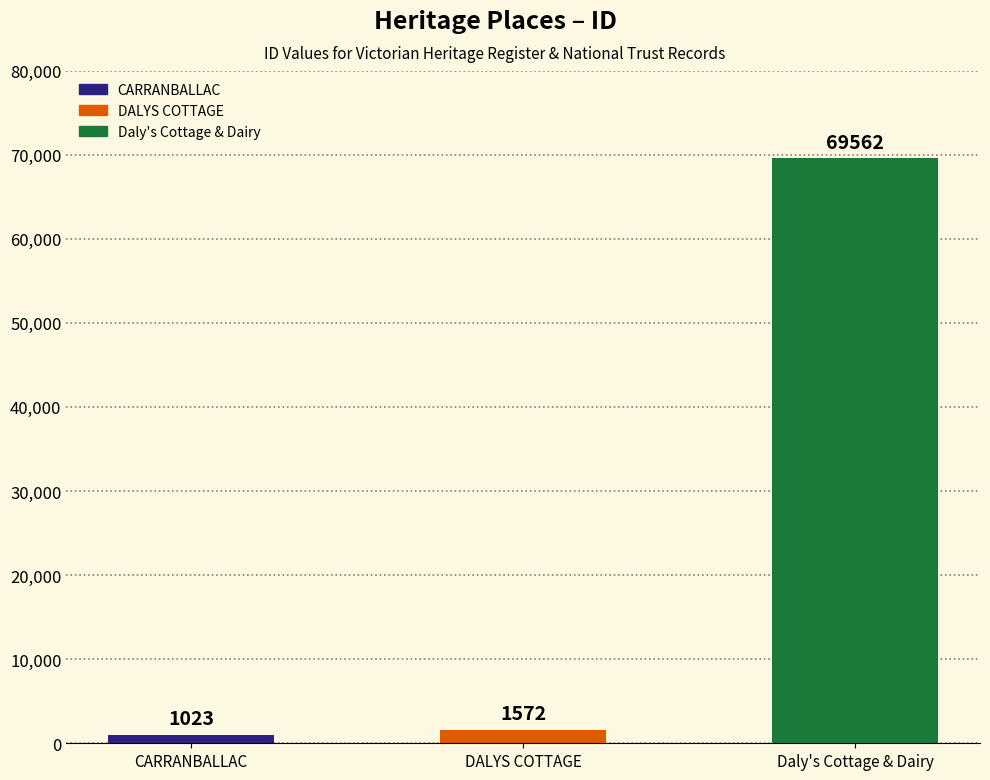

Is it true that the value at DALYS COTTAGE is 1572?

True